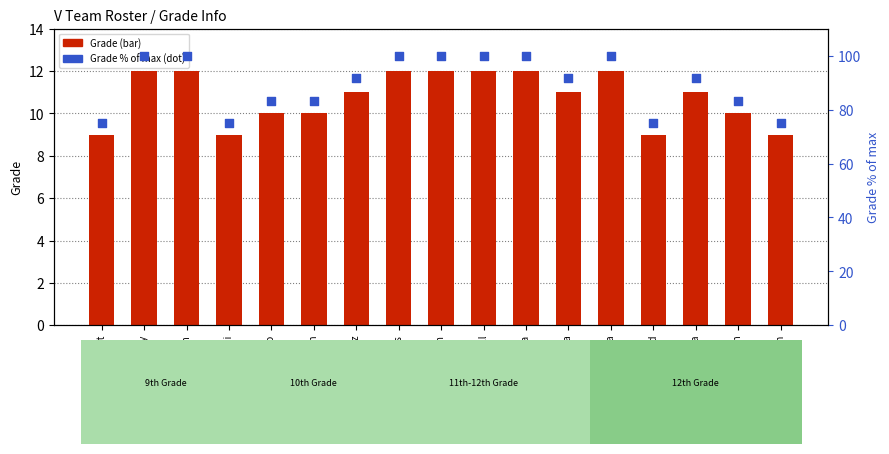

Which series has the largest total across all categories?

grade pct